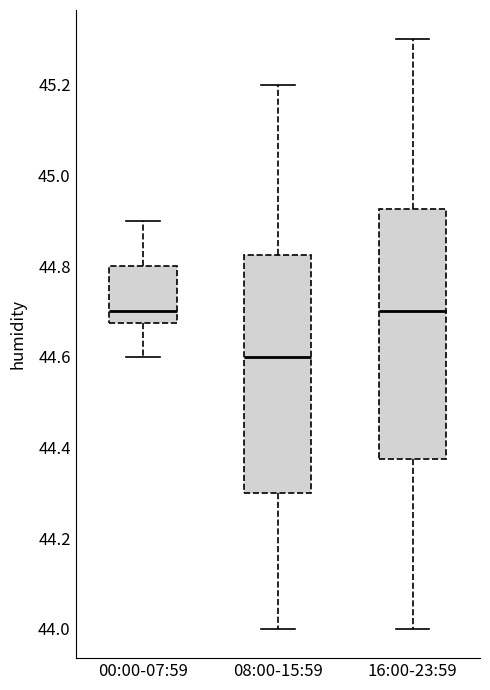

Reading left to right, transcribe this box plot: for each box, give where its median line is, the range the box spans, and where its two whiskers end, as read against the y-axis. The values are not printed on the chart, so give them approximately, as read against the axis.

00:00-07:59: median 44.70, box 44.68 to 44.80, whiskers 44.60 to 44.90
08:00-15:59: median 44.60, box 44.30 to 44.82, whiskers 44.00 to 45.20
16:00-23:59: median 44.70, box 44.38 to 44.92, whiskers 44.00 to 45.30